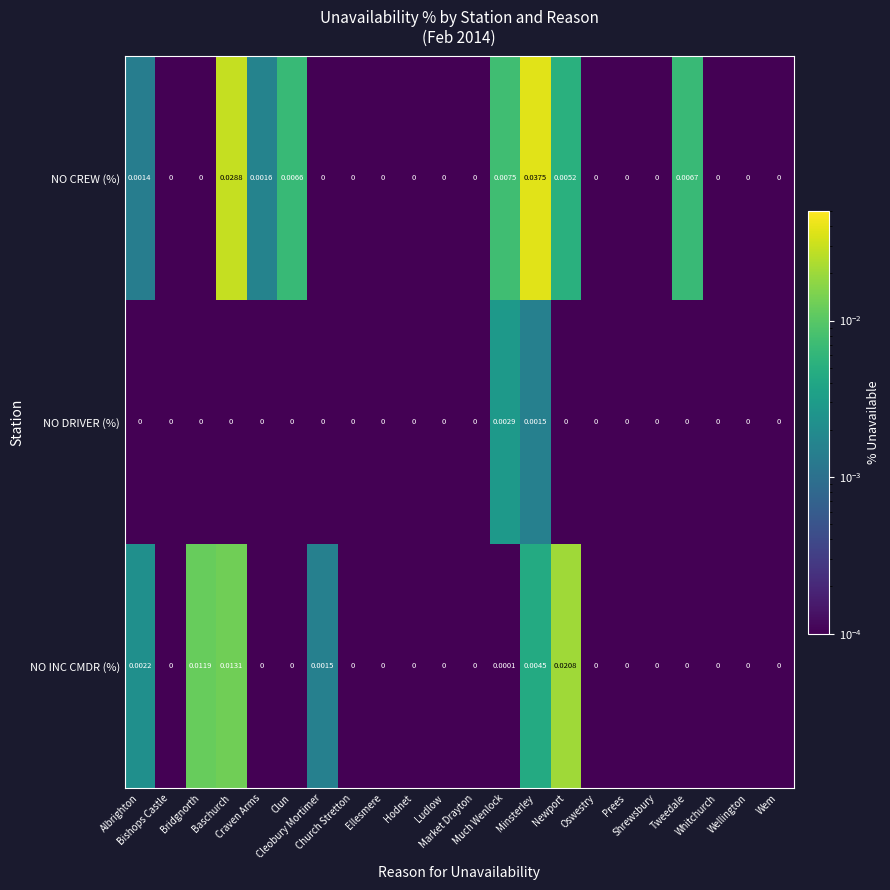

Which series has the largest total across all categories?

NO CREW (%)